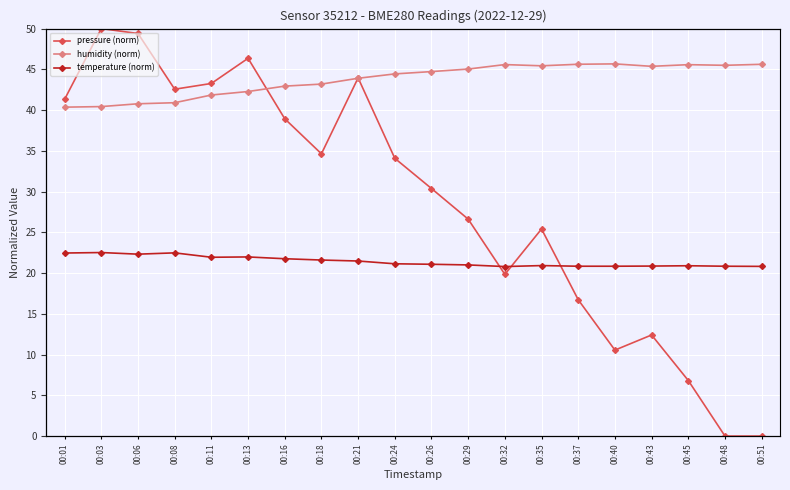

What is the sum of all temperature (norm) values?

428.6